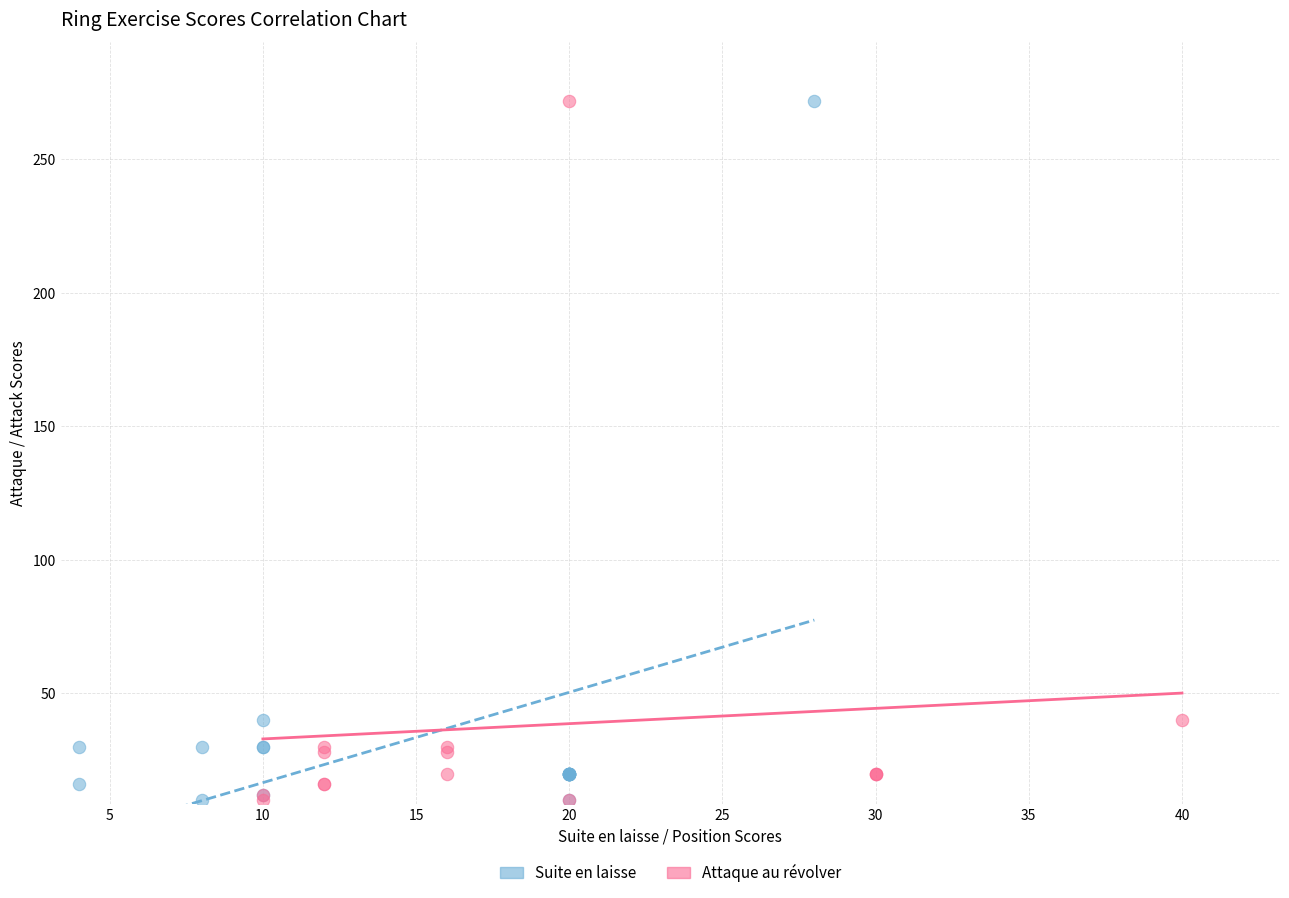

What are all the series names shown in the legend?

Suite en laisse, Attaque au révolver